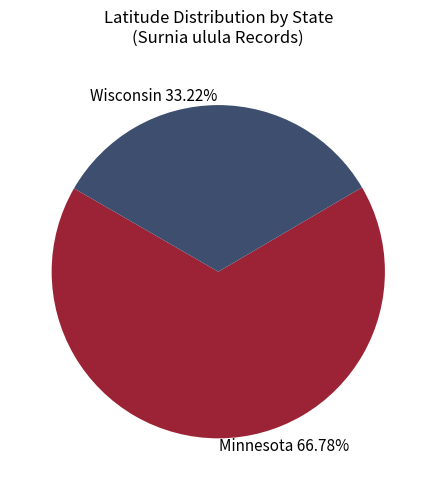

Do Minnesota 66.78% and Wisconsin 33.22% together represent more than half of the pie?

Yes